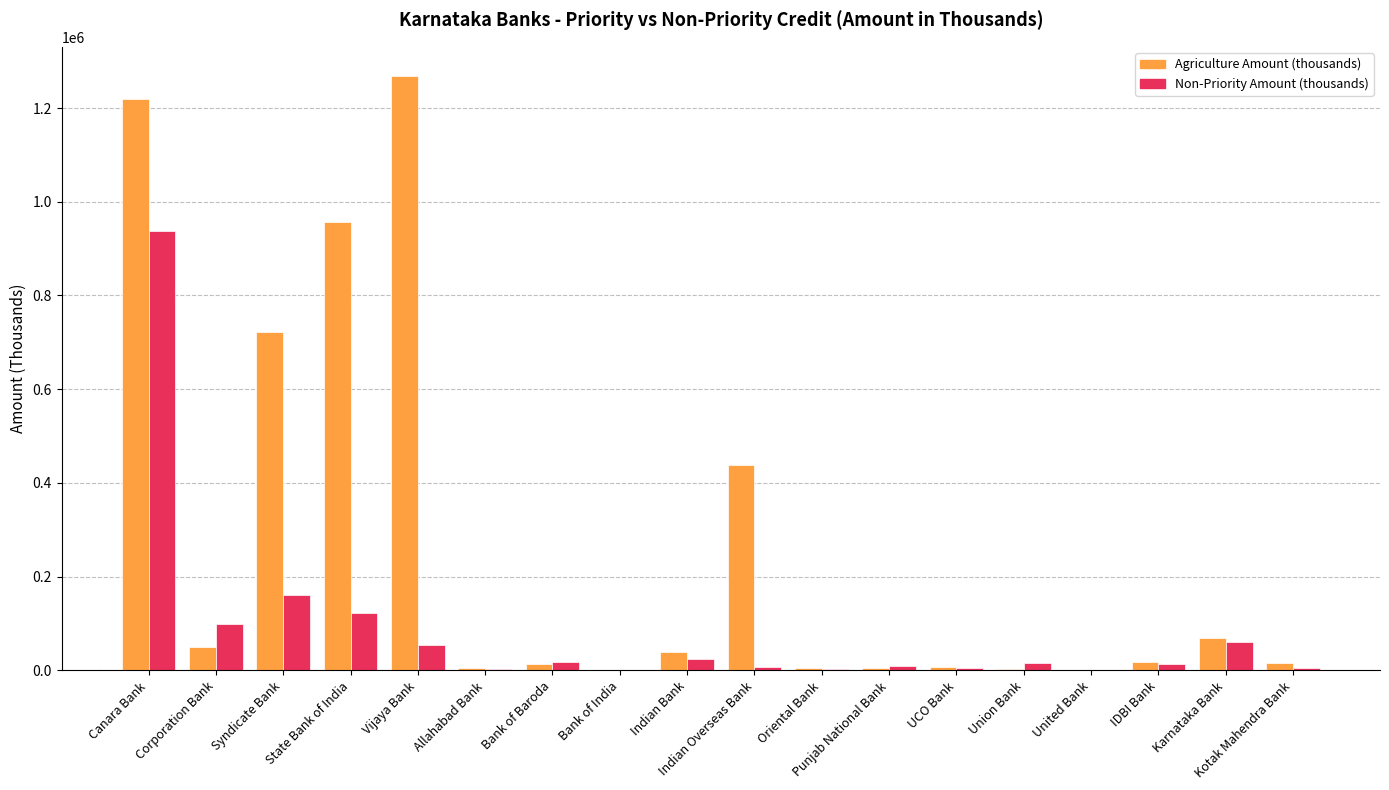

What value does the Agriculture Amount (thousands) series have at Indian Overseas Bank, to the nearest 10?

439270